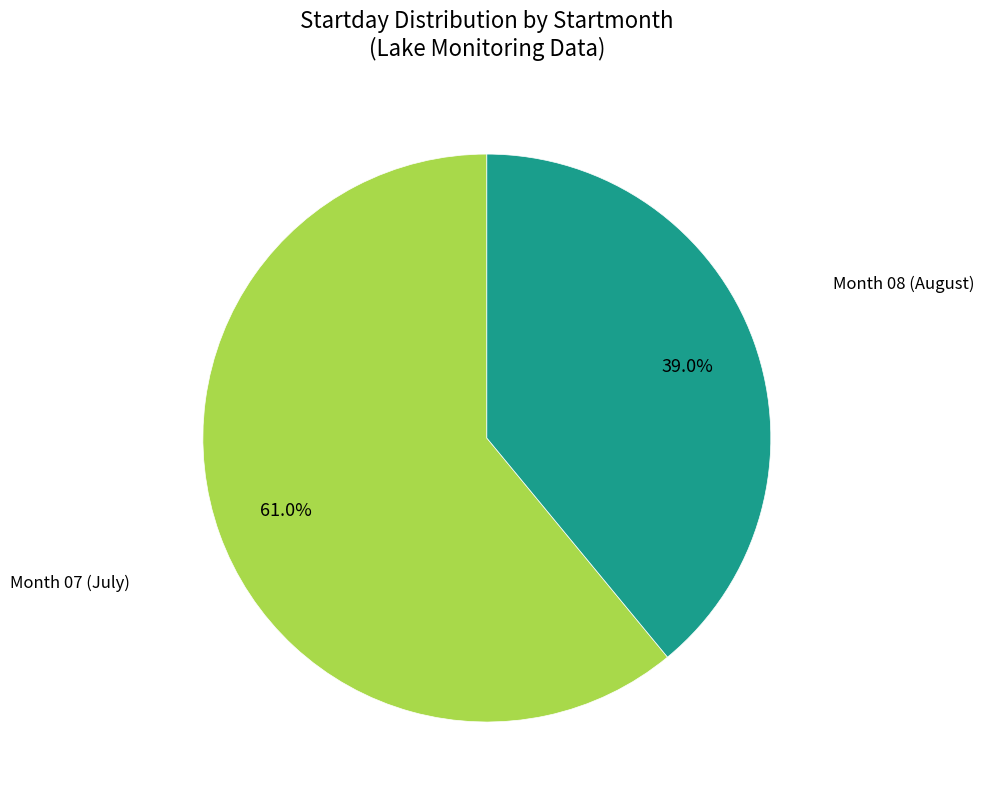

Is there a majority slice in this chart?

Yes